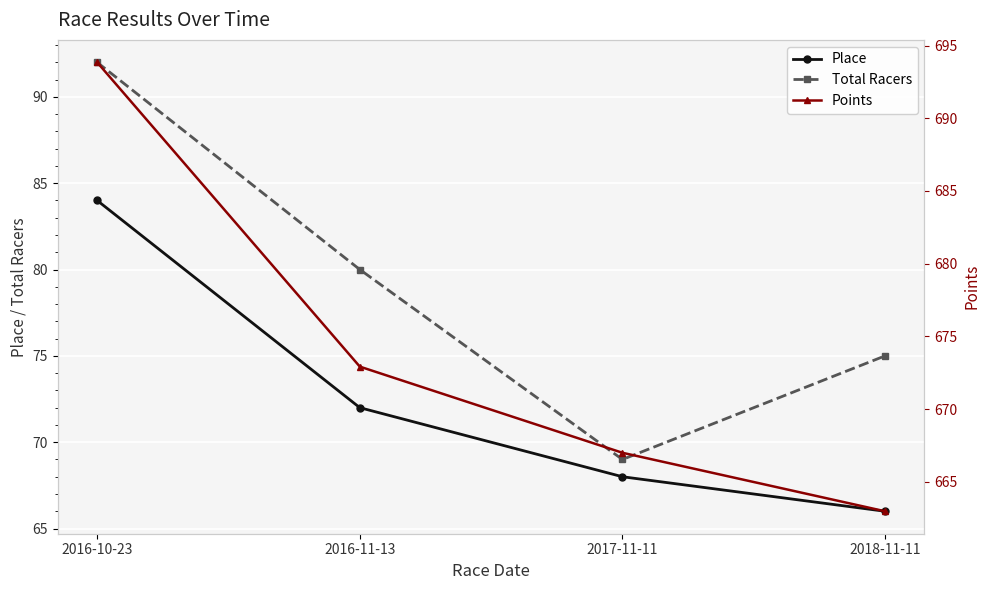

Where is Total Racers nearest to the value 80?

2016-11-13